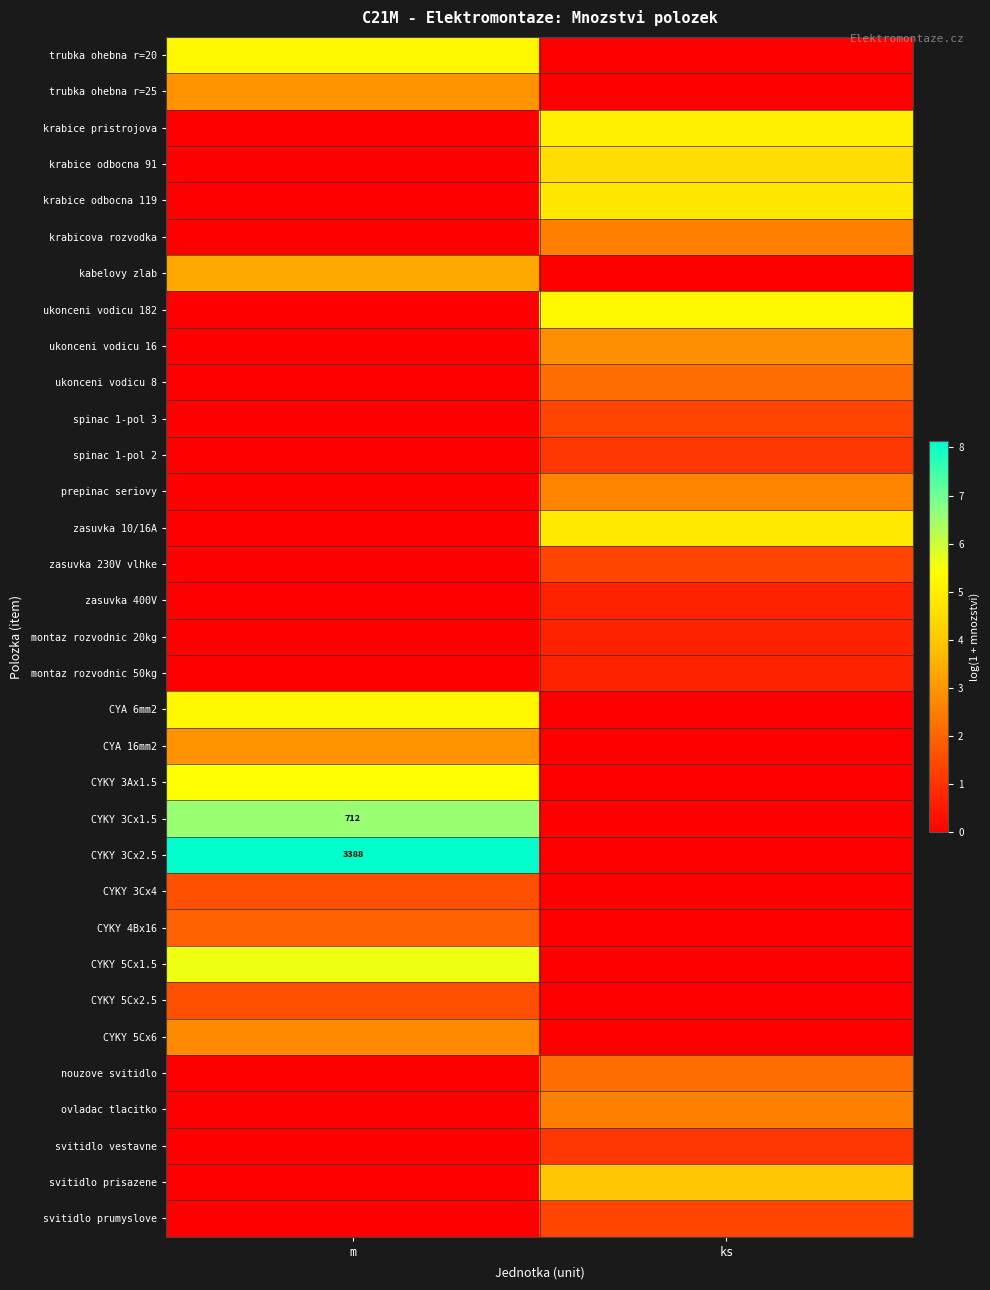

Where does the trubka ohebna r=20 series first go above 5?

m